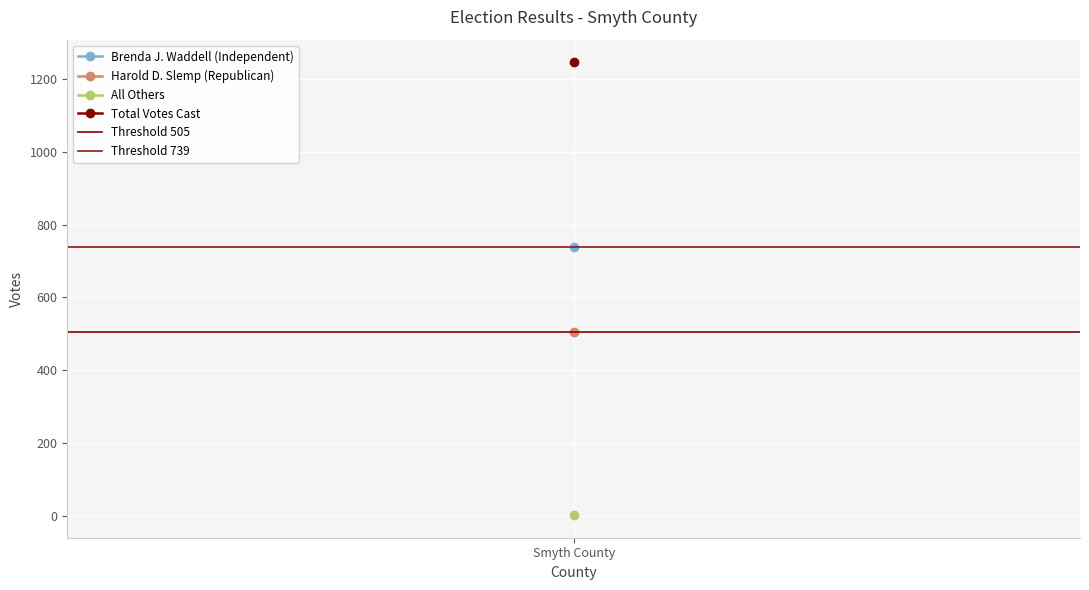

Is this an area chart (filled region under the line)?

No